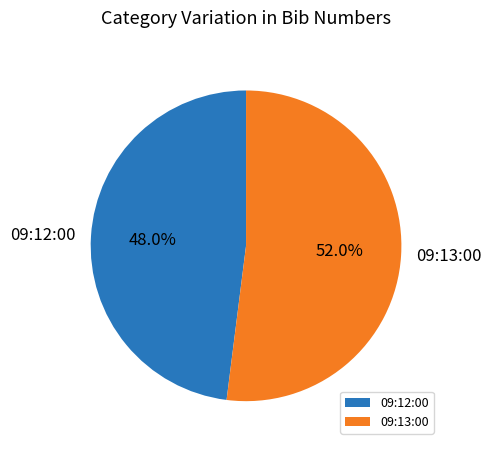

Combined, what portion of the pie is 09:12:00 and 09:13:00?

100.0%